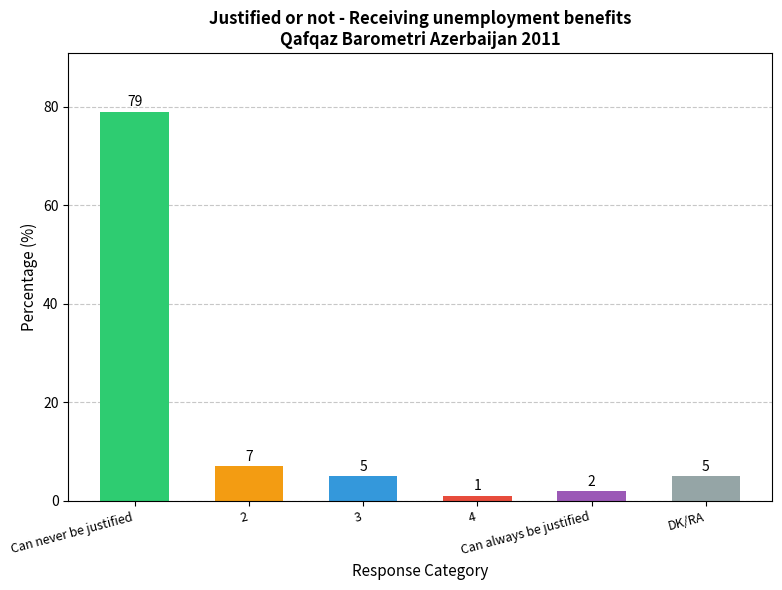

What is the sum of all values?

99